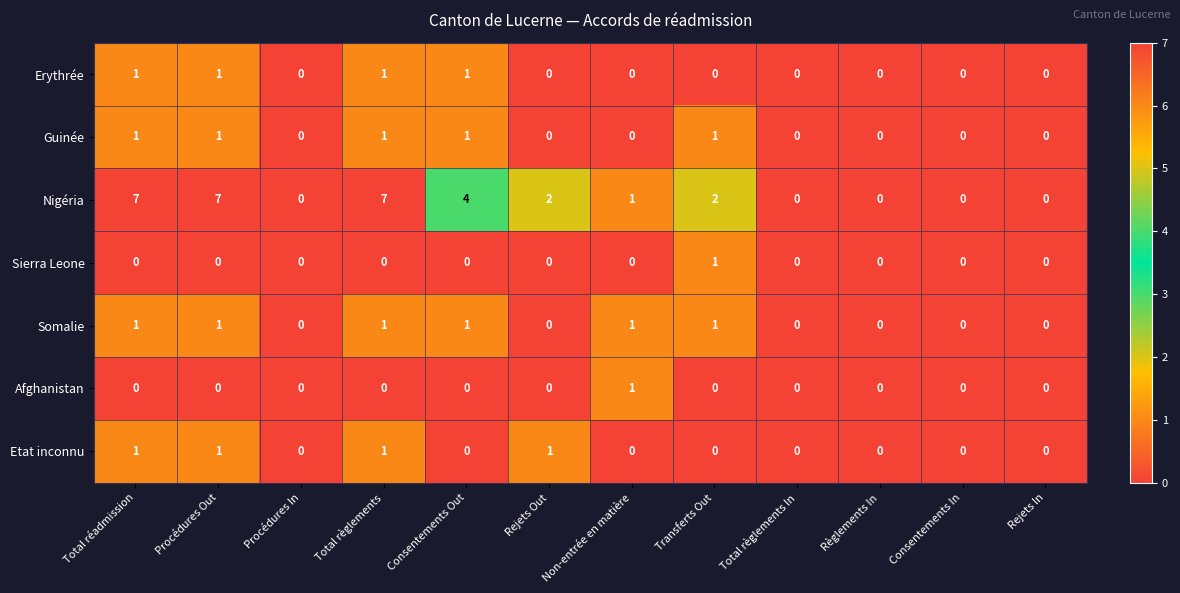

Which series has the largest range (max minus min)?

Nigéria